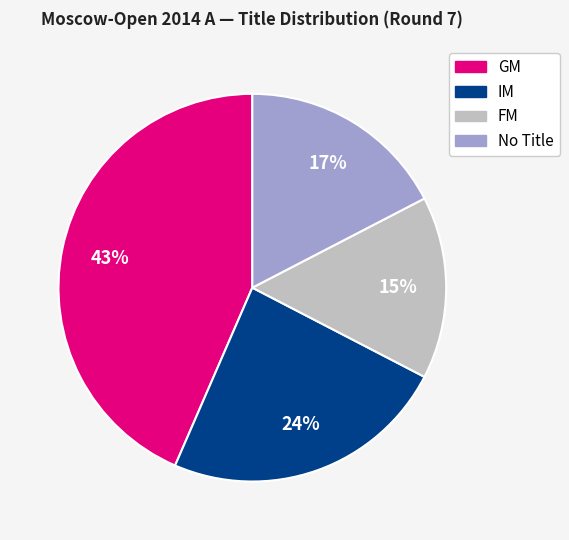

Is there any slice that represents more than half of the pie?

No